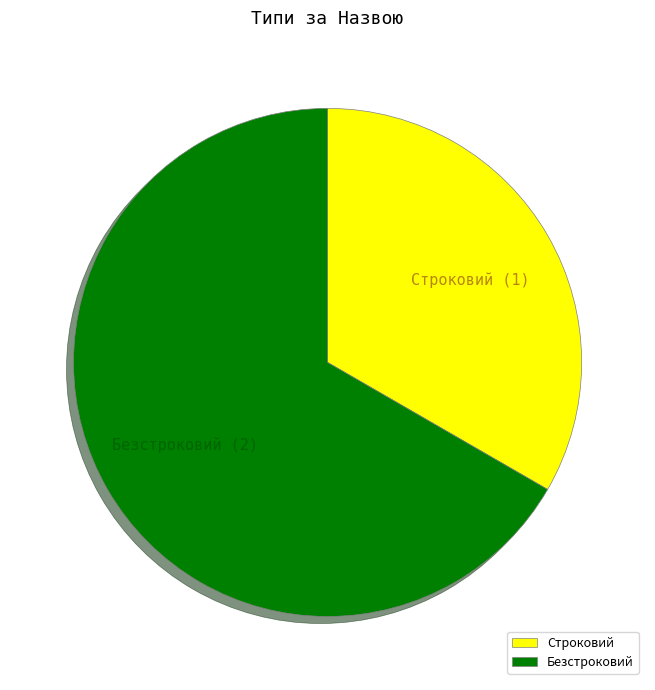

Which category has the smallest portion of the pie?

Строковий